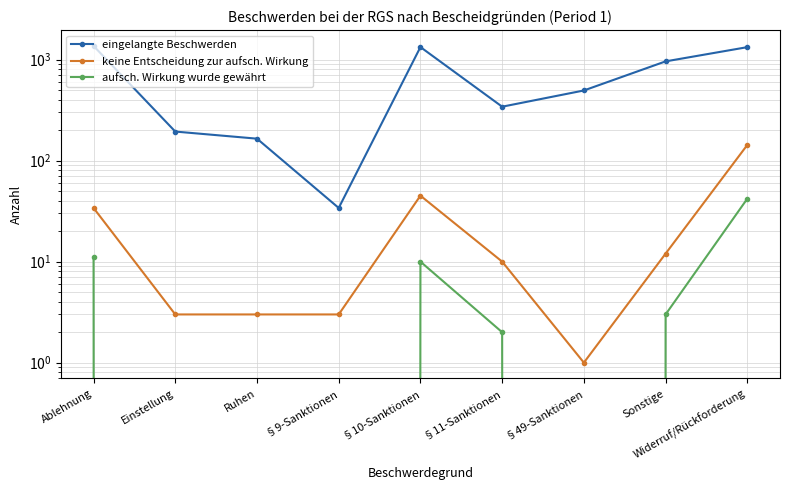

Does the chart display data point markers on the line(s)?

Yes